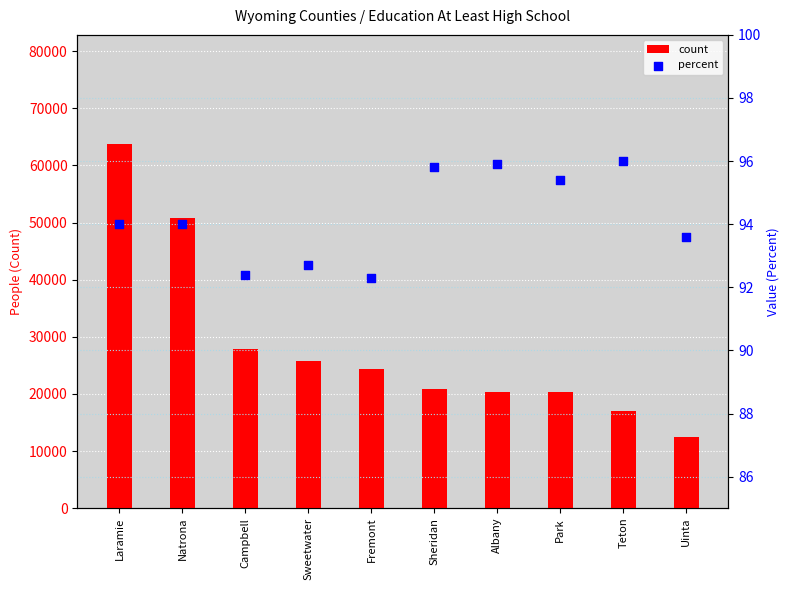

Which series has the widest spread of Y values?

count